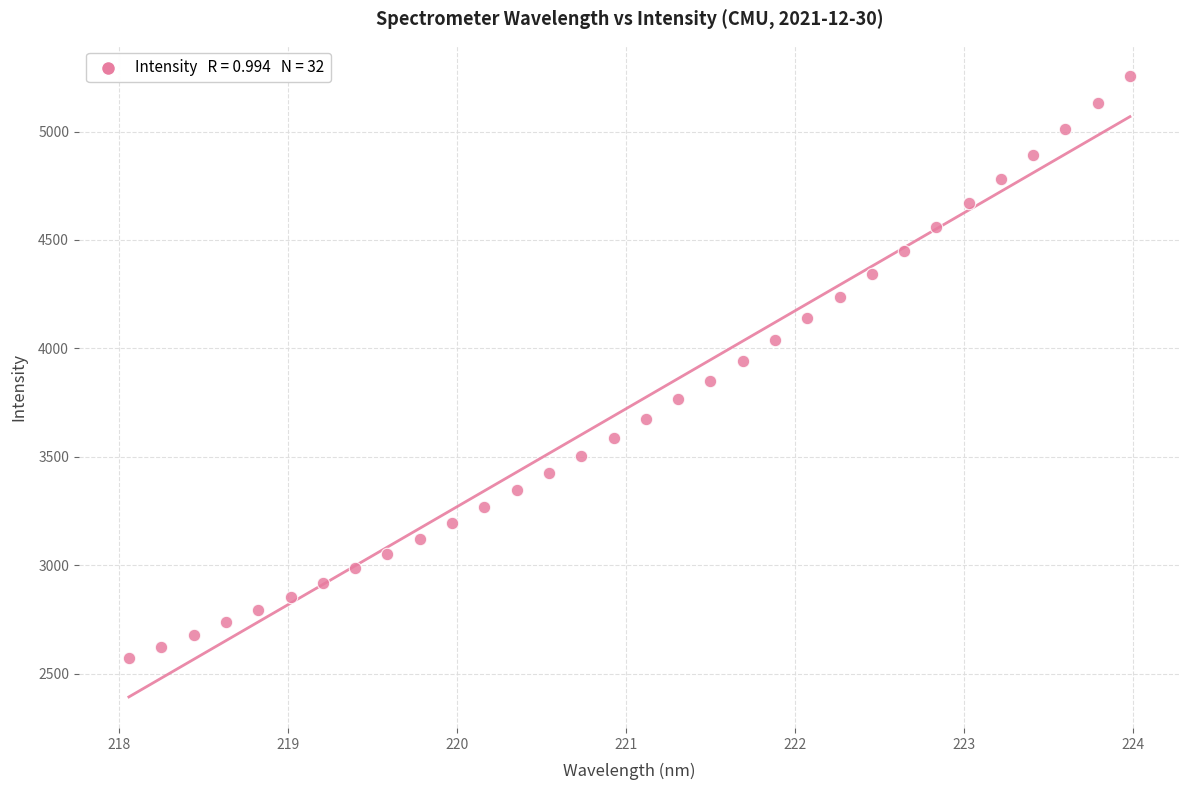

What is the range of Y values (max minus min)?

2683.6